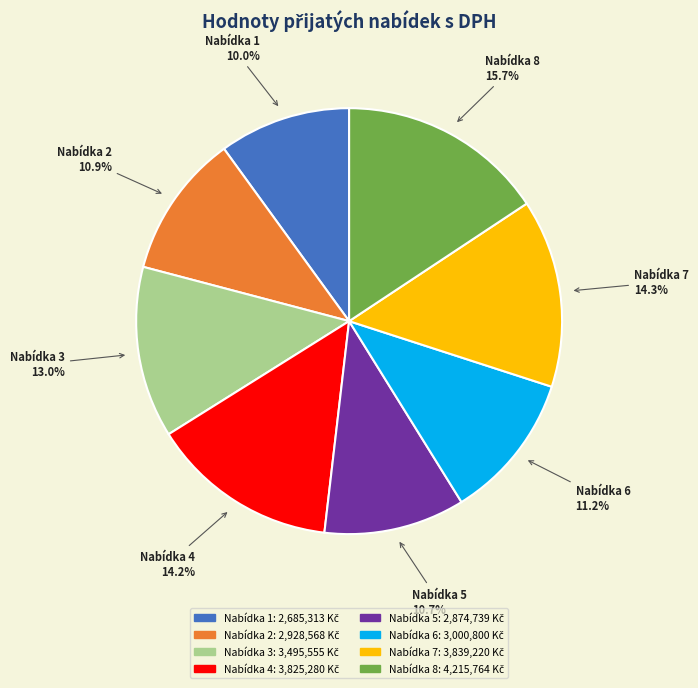

Is there a majority slice in this chart?

No